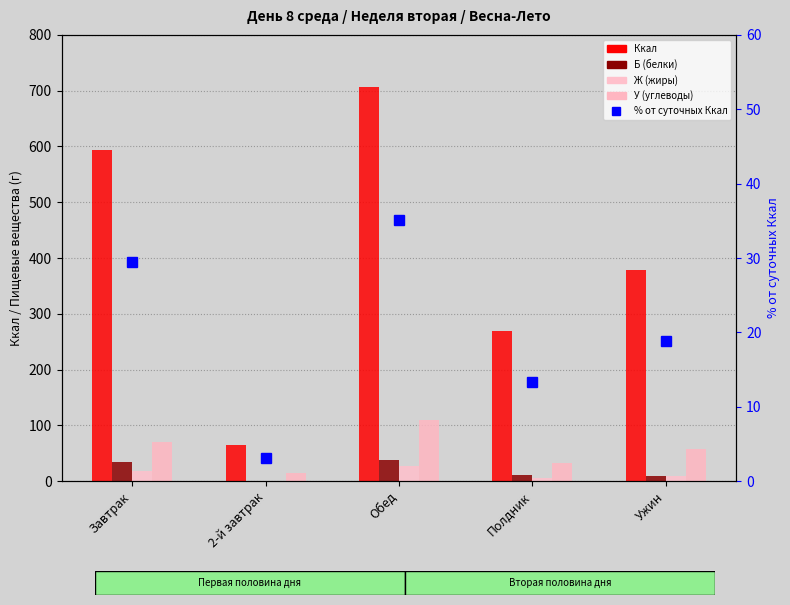

What are all the series names shown in the legend?

Ккал, Б (белки), Ж (жиры), У (углеводы), % от суточных Ккал